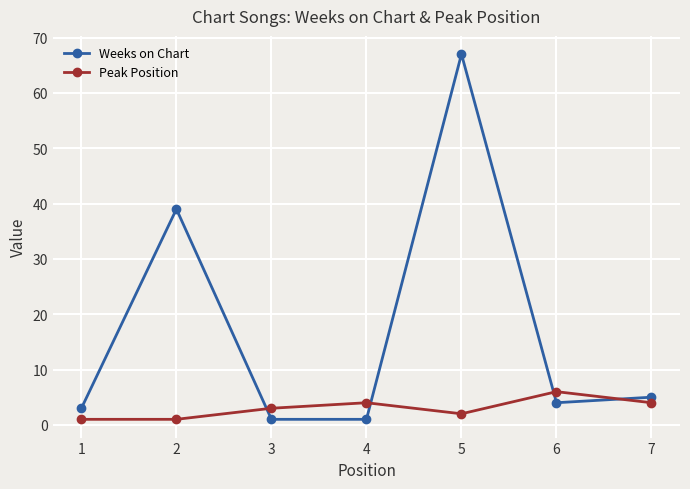

Between which two adjacent categories do Weeks on Chart and Peak Position first intersect?

2 and 3